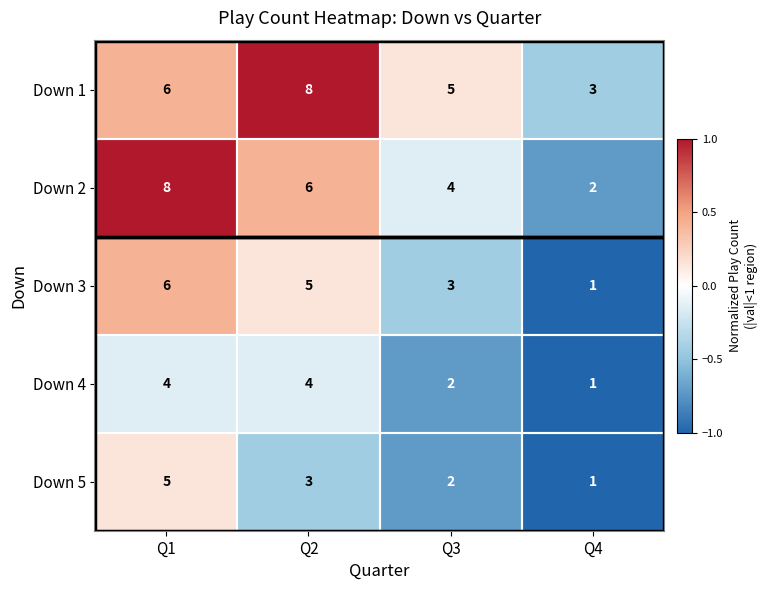

Which series changed the most between Q1 and Q3?

Down 2